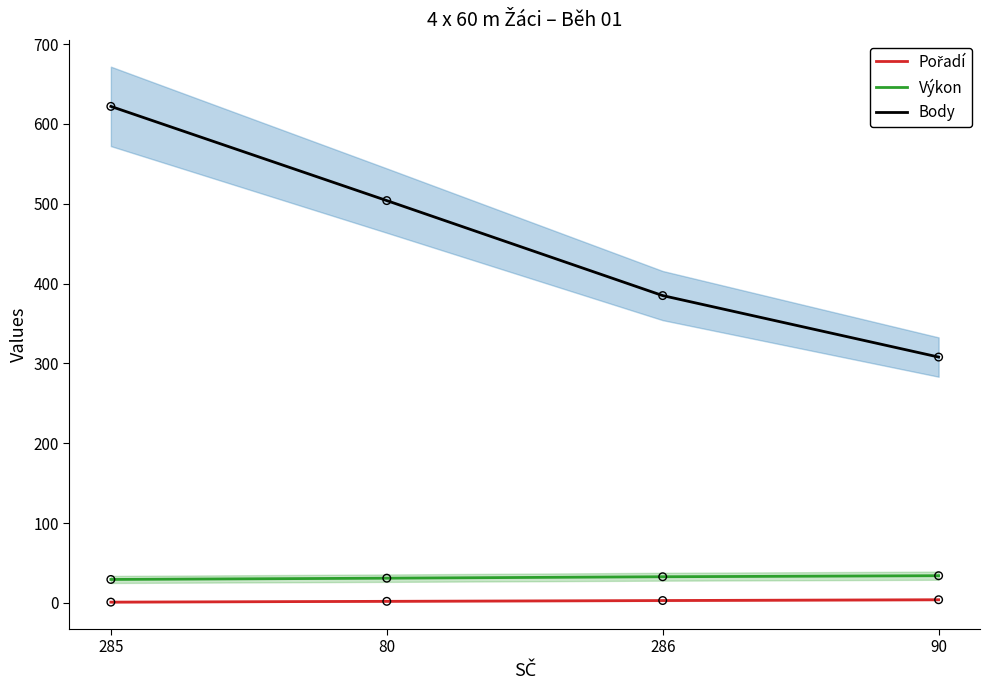

What is the total value across all series at 80?

537.0